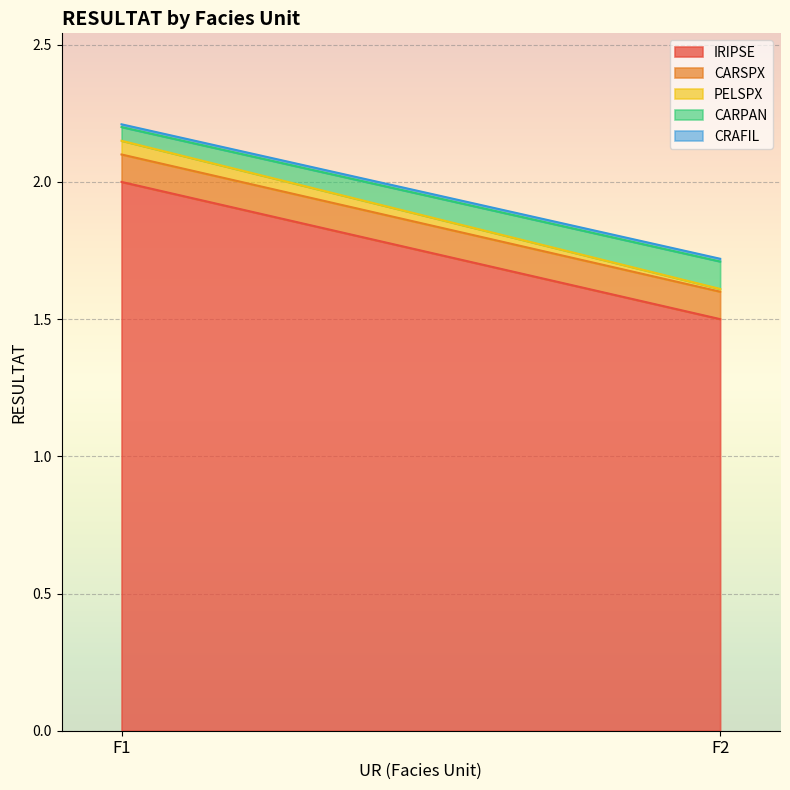

True or false: PELSPX has a value of 0.0 at F2.

True